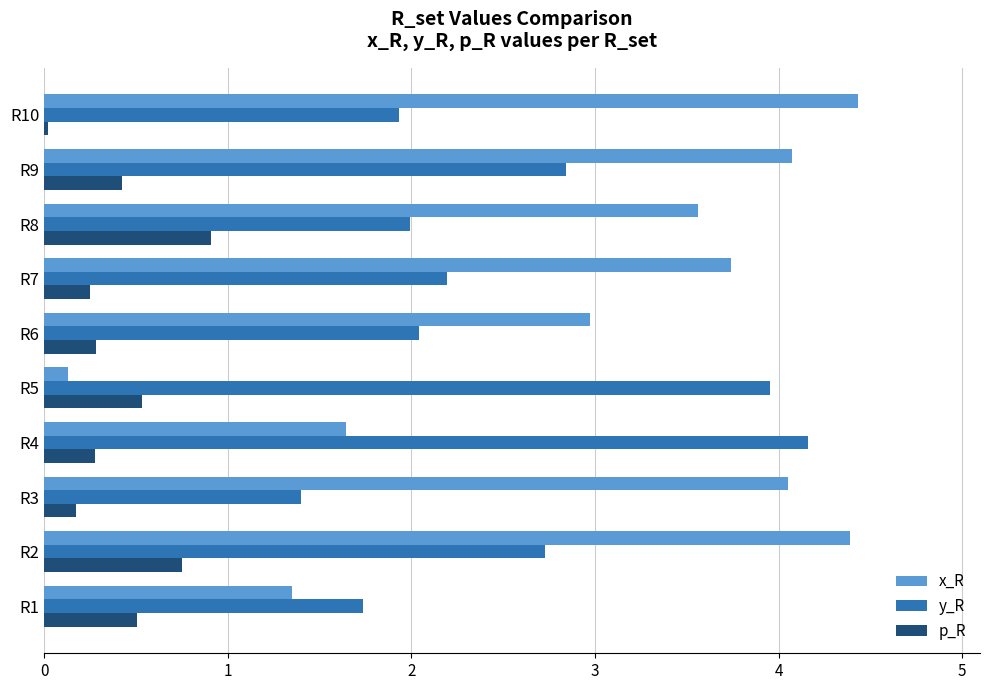

Which series has the largest total across all categories?

x_R